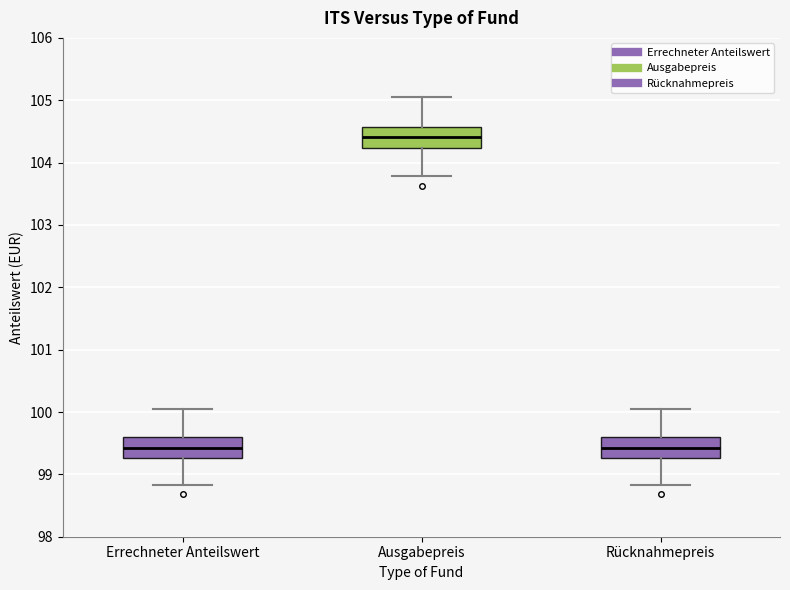

Where is the lower edge of the box for Rücknahmepreis on the y-axis? The values are not printed on the chart, so give them approximately, as read against the axis.

99.3